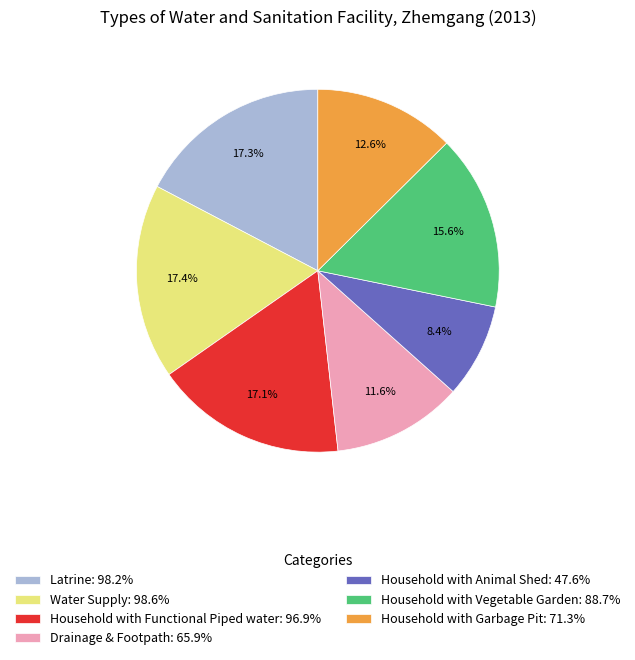

To the nearest percent, what percentage of the pie is Latrine?

17%